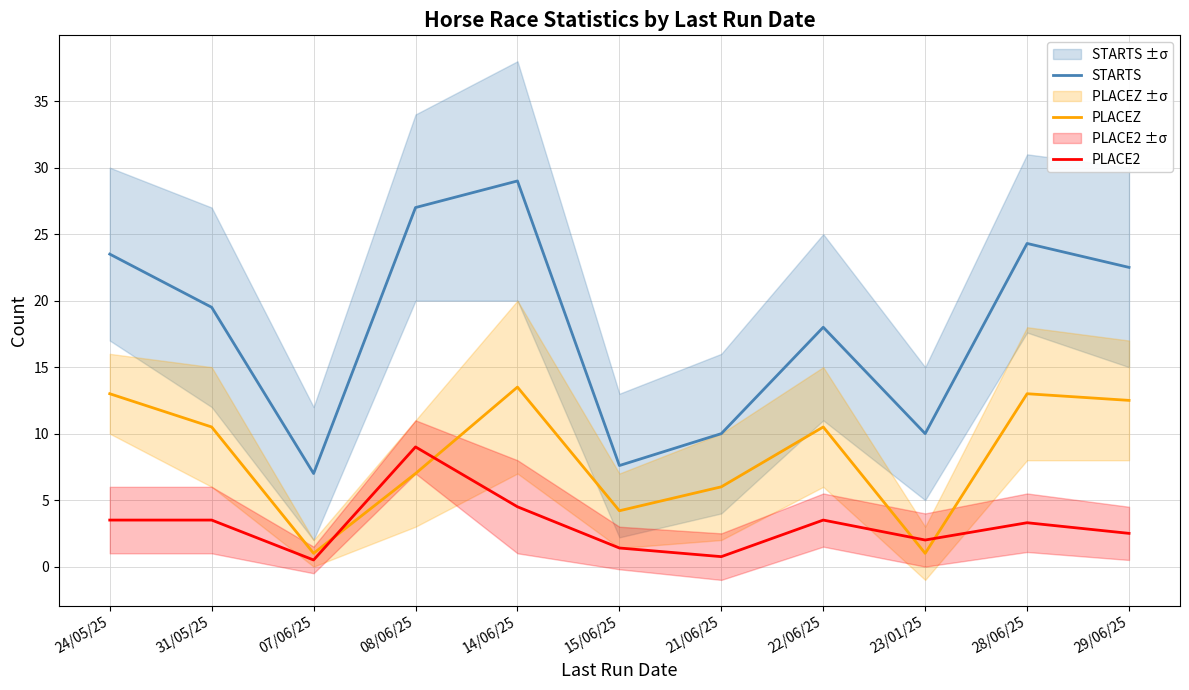

Is it true that PLACE2 equals 3.3 at 28/06/25?

True